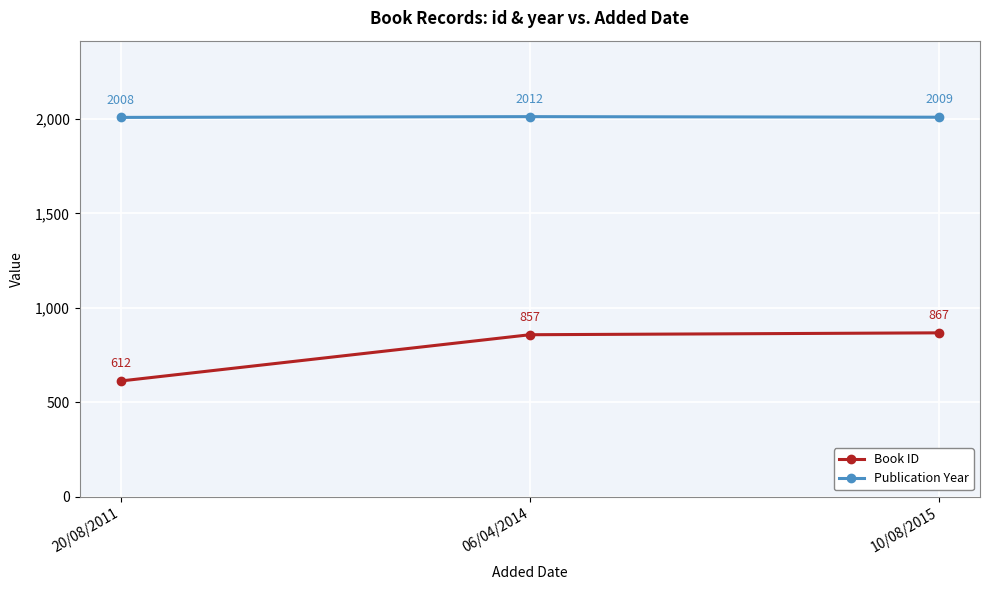

What is the sum of all Book ID values?

2336